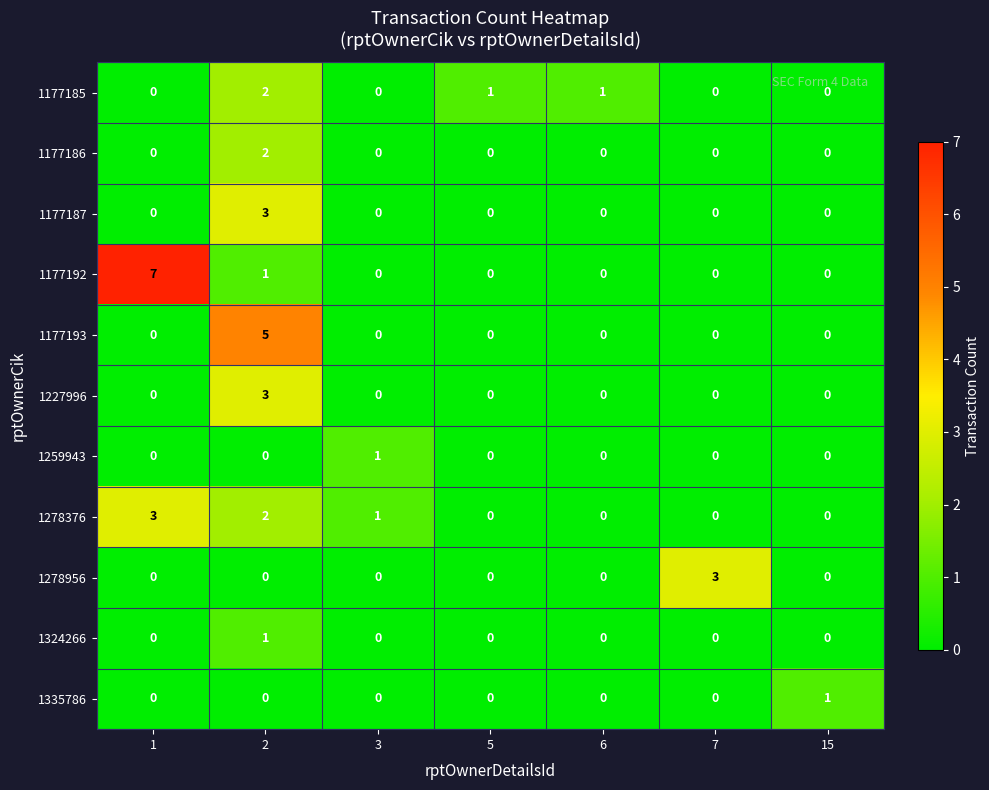

The 1324266 series shows 1 at 1. True or false?

False